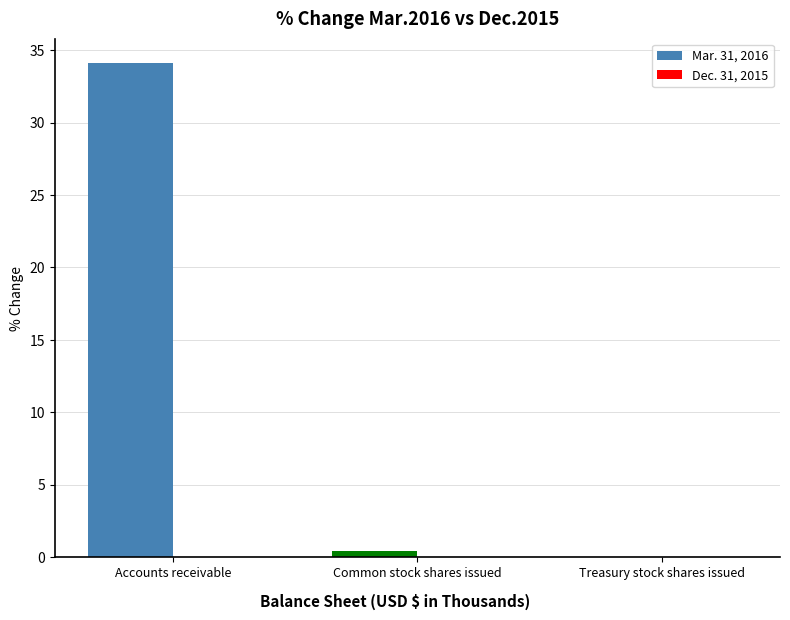

At which category does the chart reach its peak across all series?

Accounts receivable